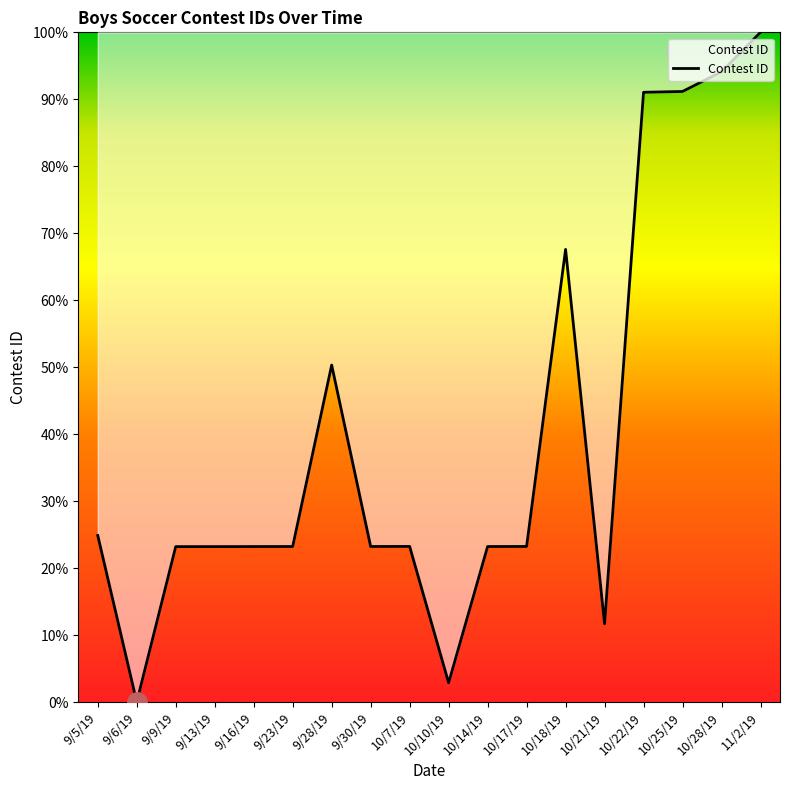

Where does the data first go above 23?

9/5/19